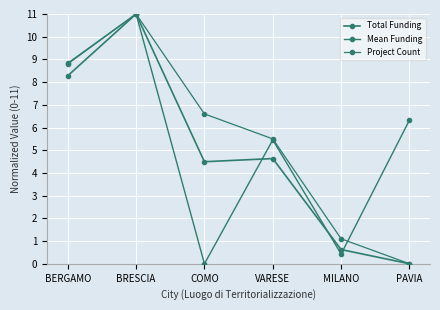

After their last crossing, which series has the higher values: Mean Funding or Project Count?

Mean Funding